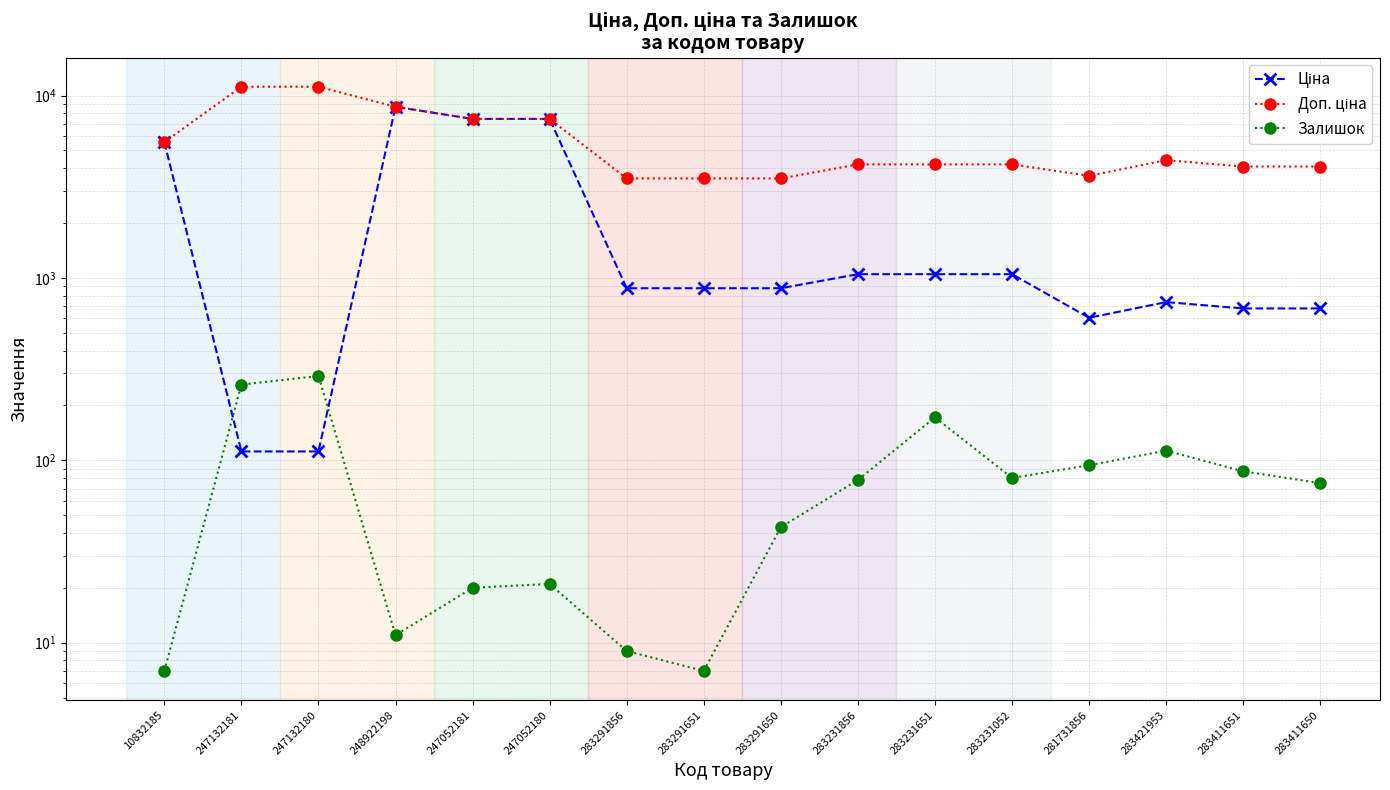

What position from the left is 283291651?

8